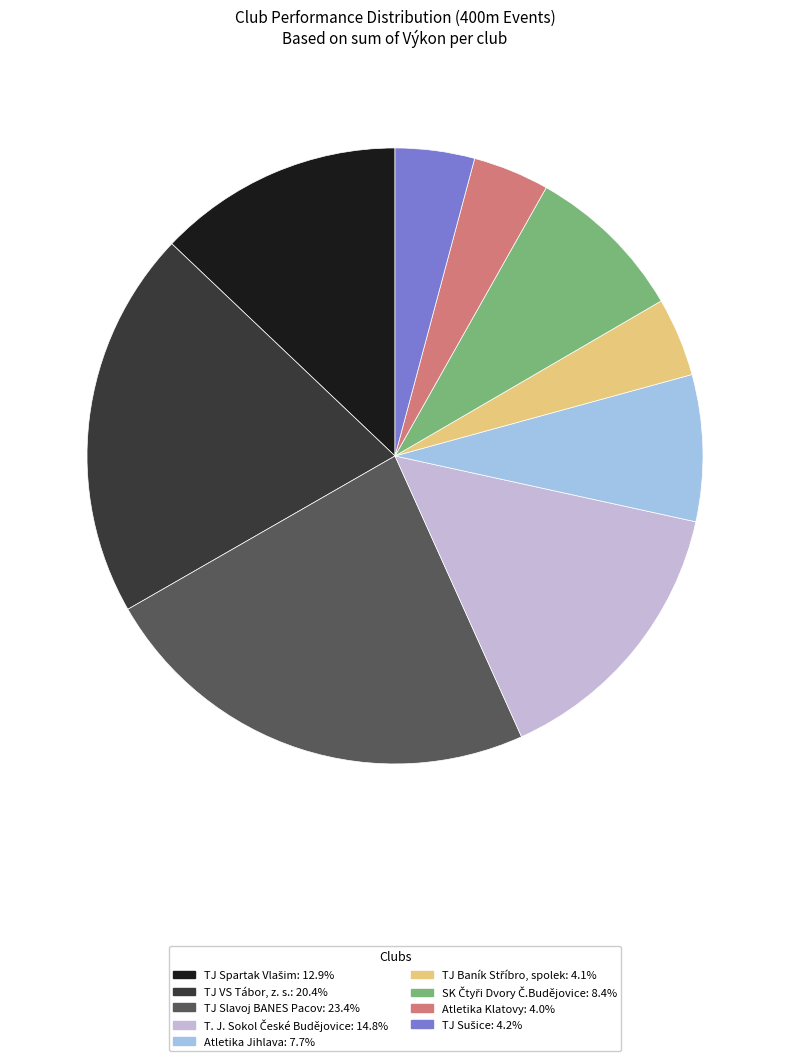

Does any single category account for the majority?

No